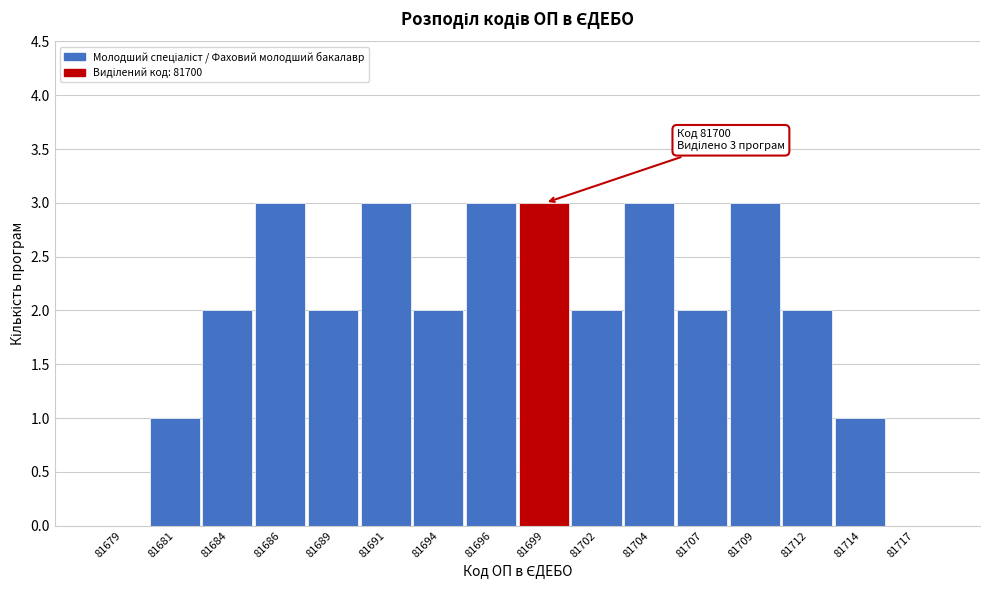

Reading left to right, what are all the values shown in this chart?

81679=0	81681=1	81684=2	81686=3	81689=2	81691=3	81694=2	81696=3	81699=3	81702=2	81704=3	81707=2	81709=3	81712=2	81714=1	81717=0